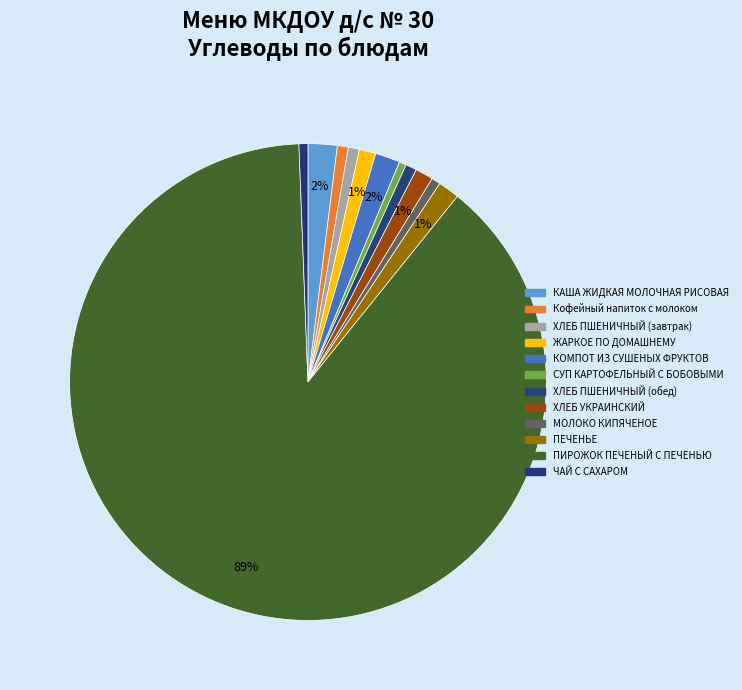

What percentage is NOT represented by МОЛОКО КИПЯЧЕНОЕ?

99.4%